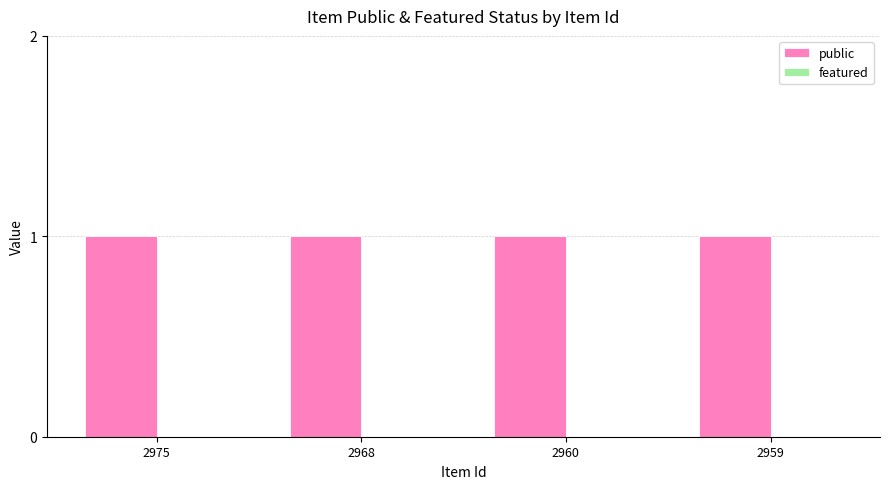

True or false: featured has a value of 0 at 2975.

True